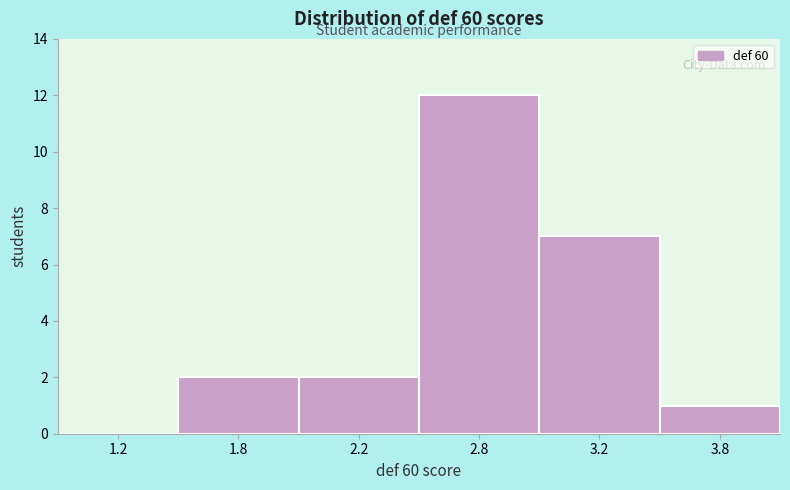

Reading right to left, what are all the values shown in this chart?

3.8=1	3.2=7	2.8=12	2.2=2	1.8=2	1.2=0